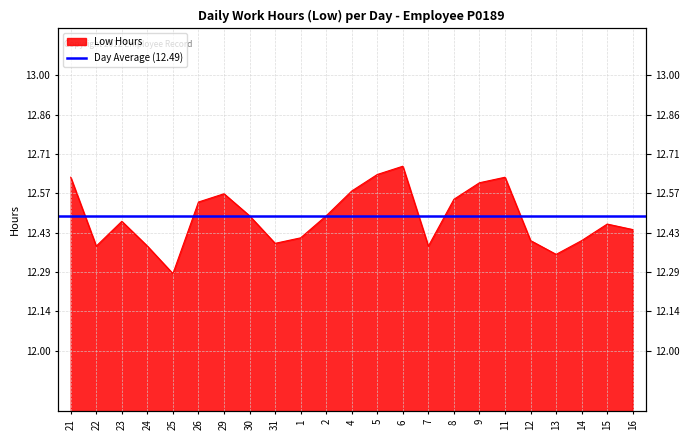

The chart shows a value of 12.4 at 1. True or false?

True